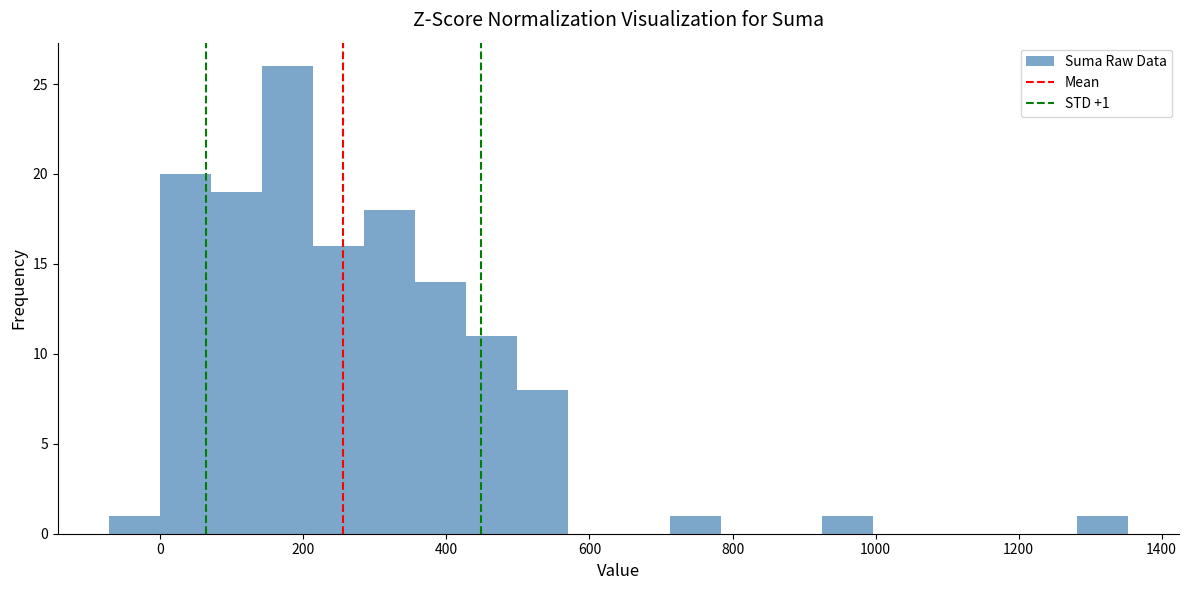

Around what value on the x-axis is the tallest bar? Give the approximate position of its centre, as read against the axis.

180